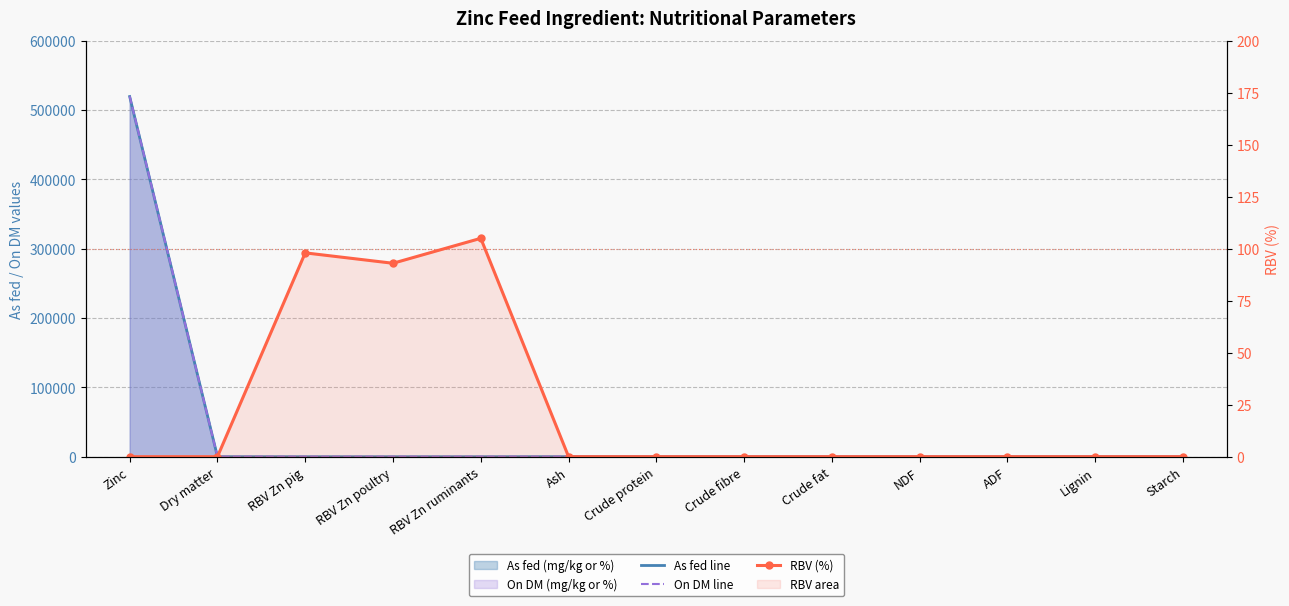

How many data points in On DM line are above 0?

3